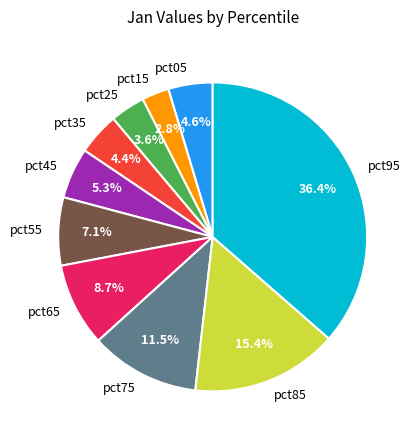

Which slice is the smallest?

pct15